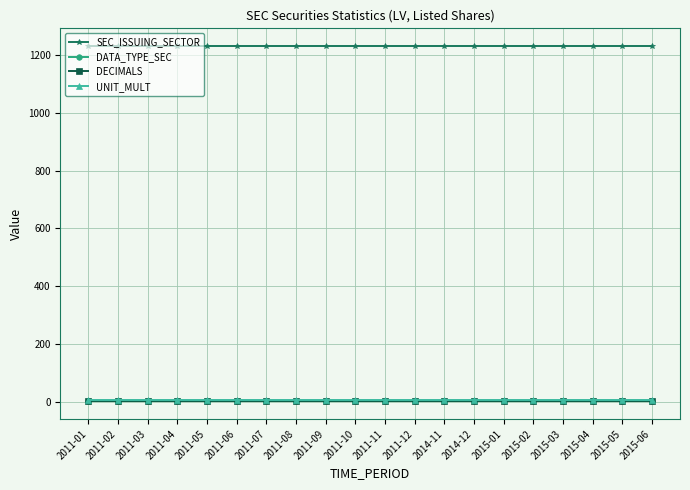

Does the chart have visible grid lines?

Yes